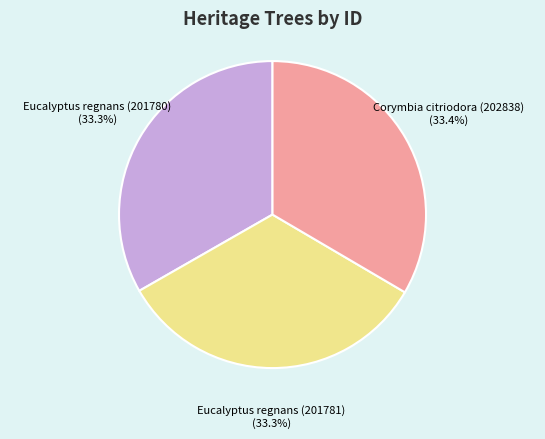

Is it true that Eucalyptus regnans (201780) is 33% of the pie?

True